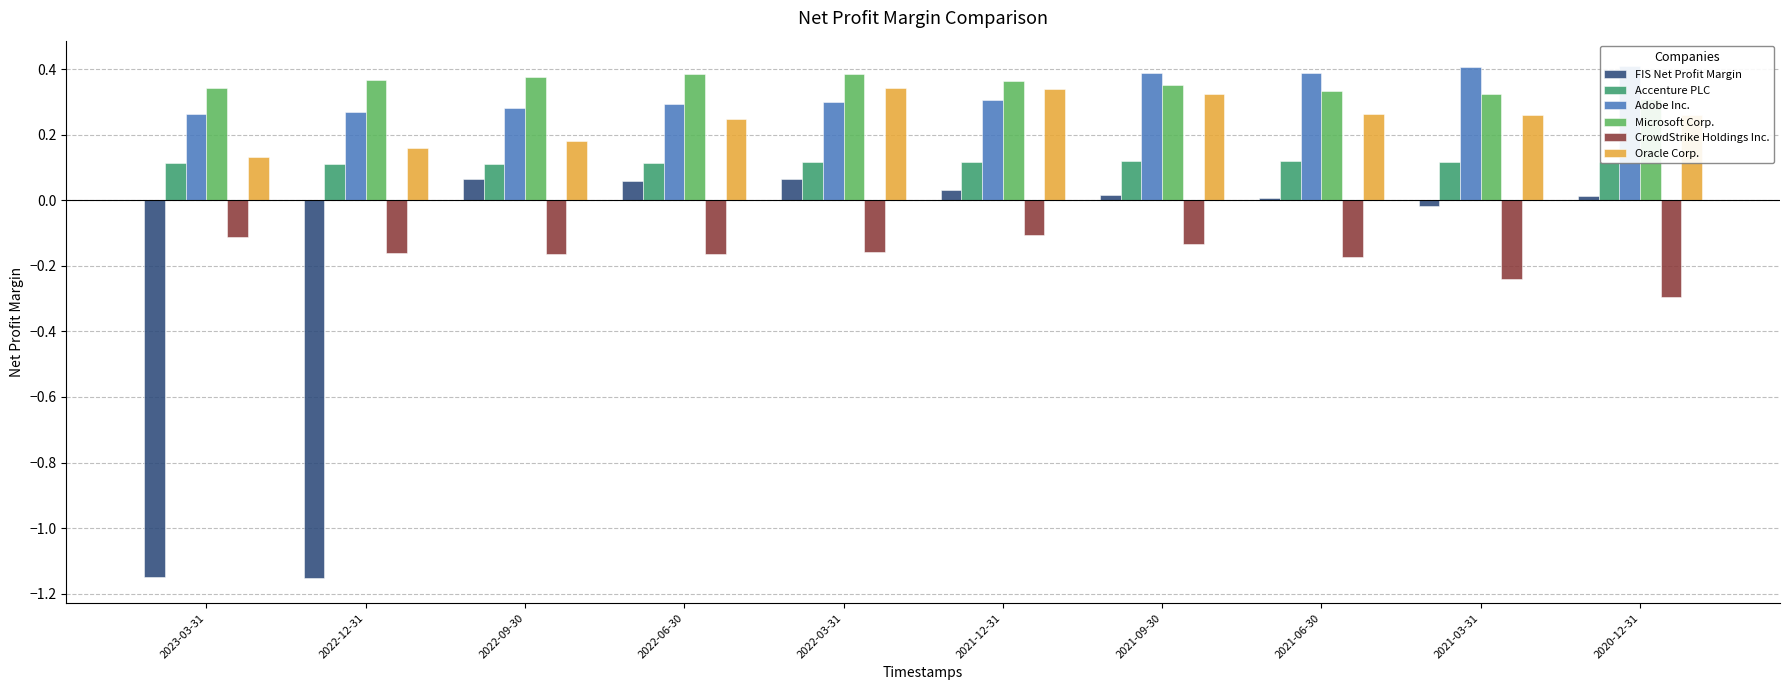

Which series has the largest range (max minus min)?

FIS Net Profit Margin